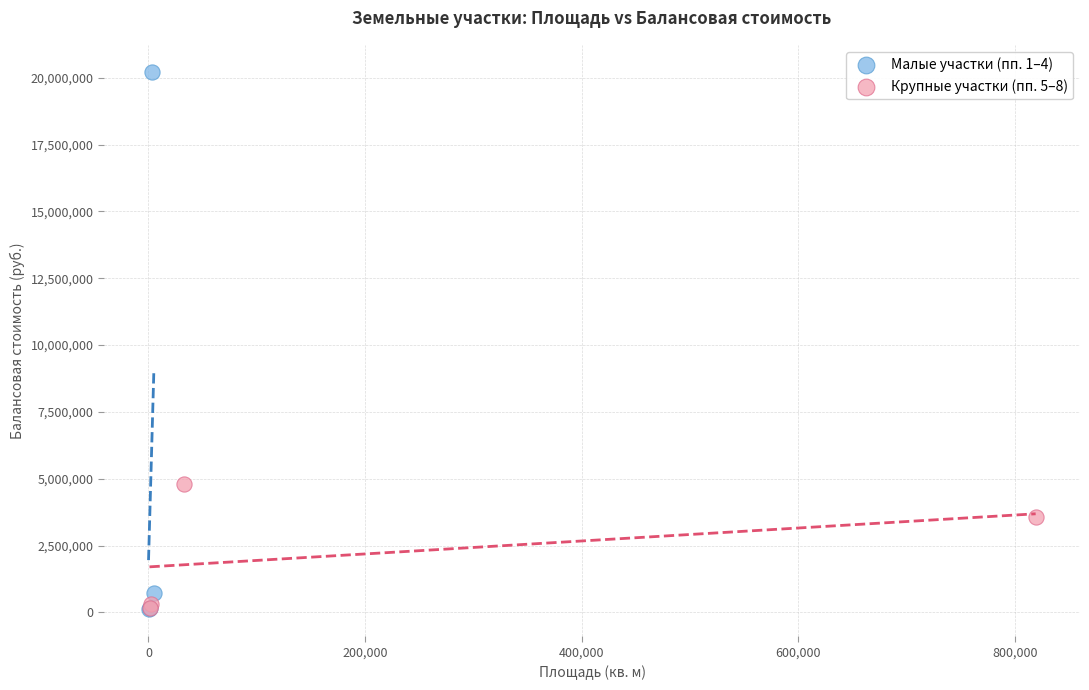

Which series reaches the maximum Y coordinate?

Малые участки (пп. 1–4)